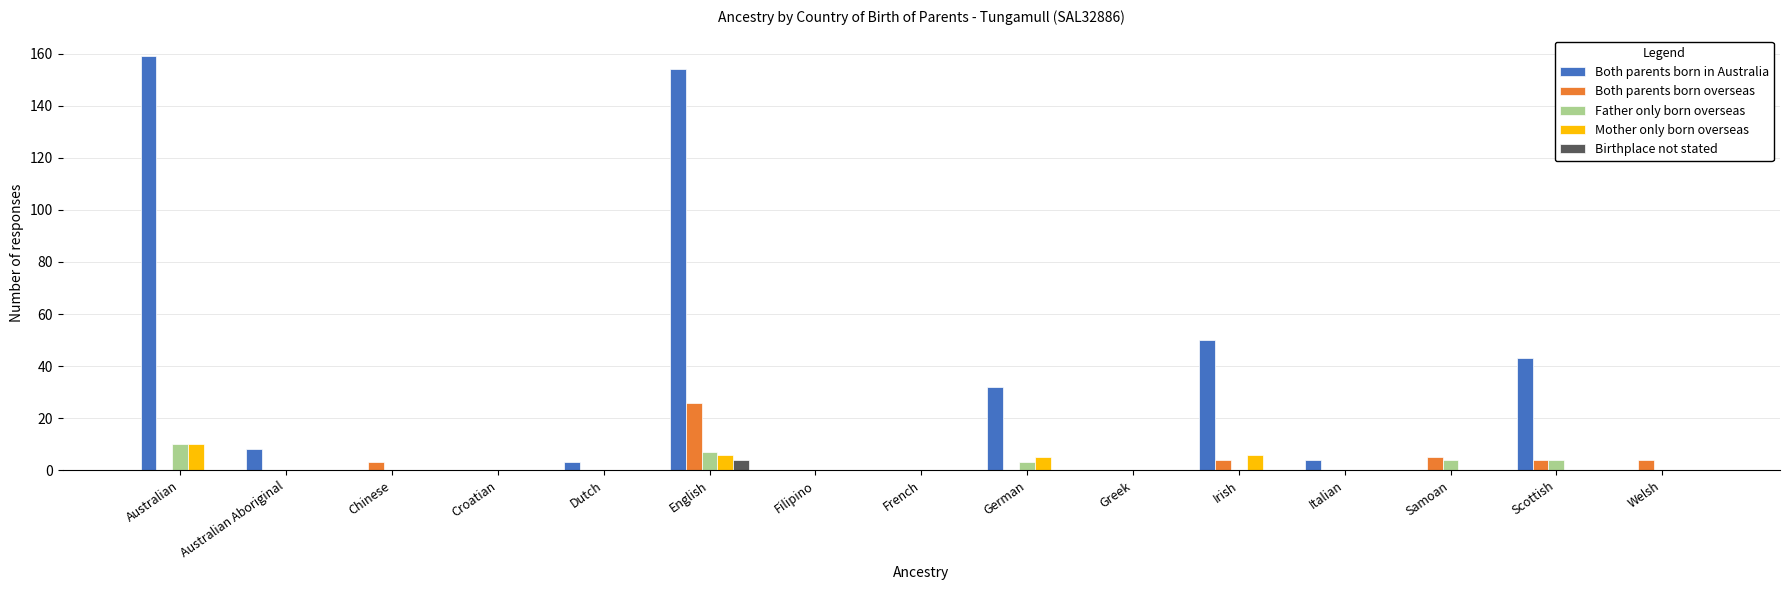

At which label is Both parents born in Australia closest to 79?

Irish